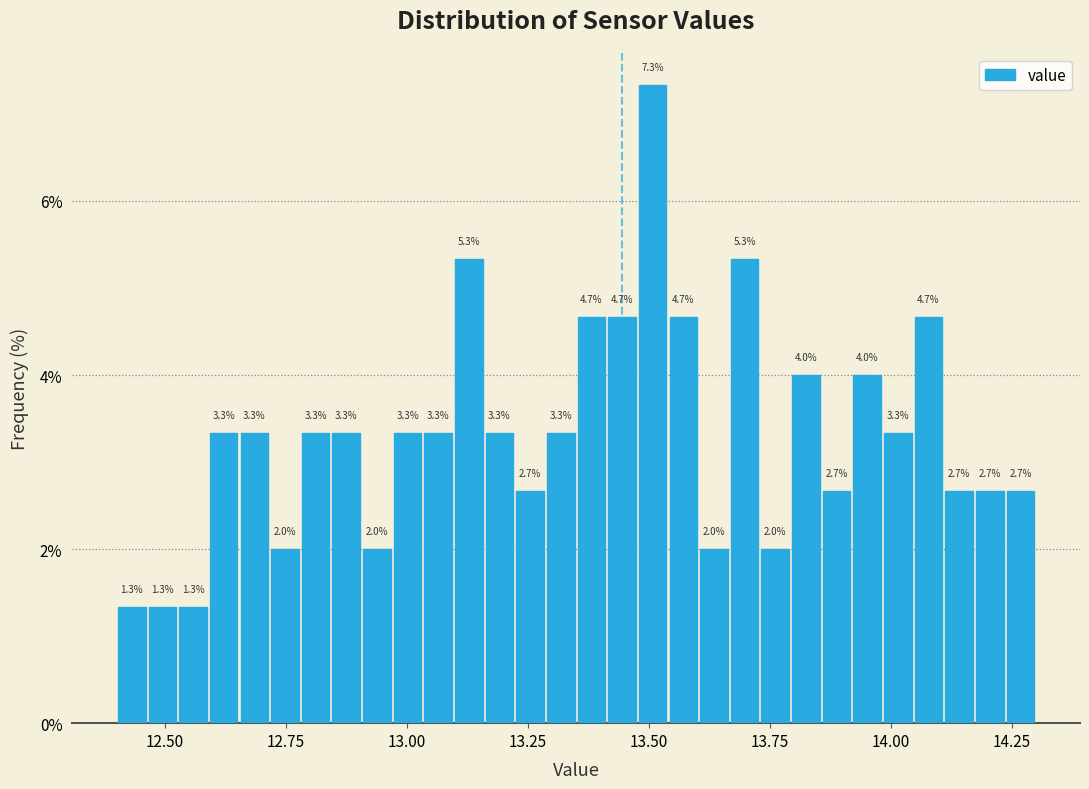

Read against the x-axis, roughly where is the centre of the tallest bar?

13.50